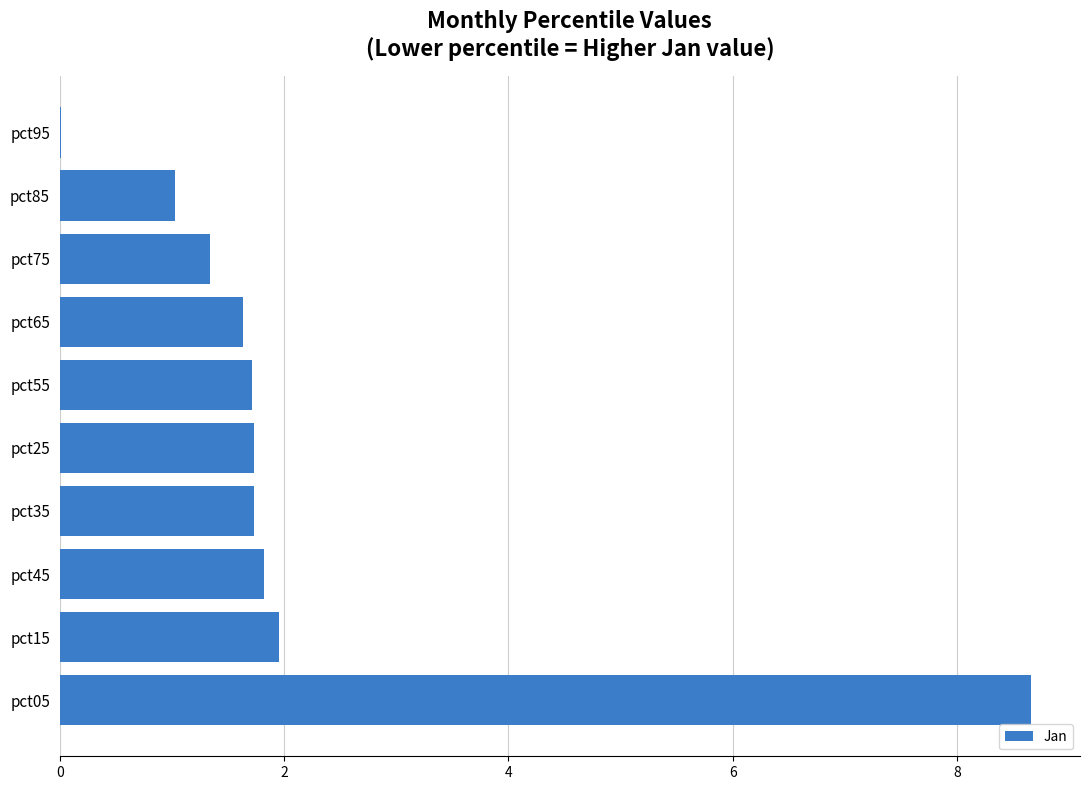

How many distinct data groups are displayed?

1